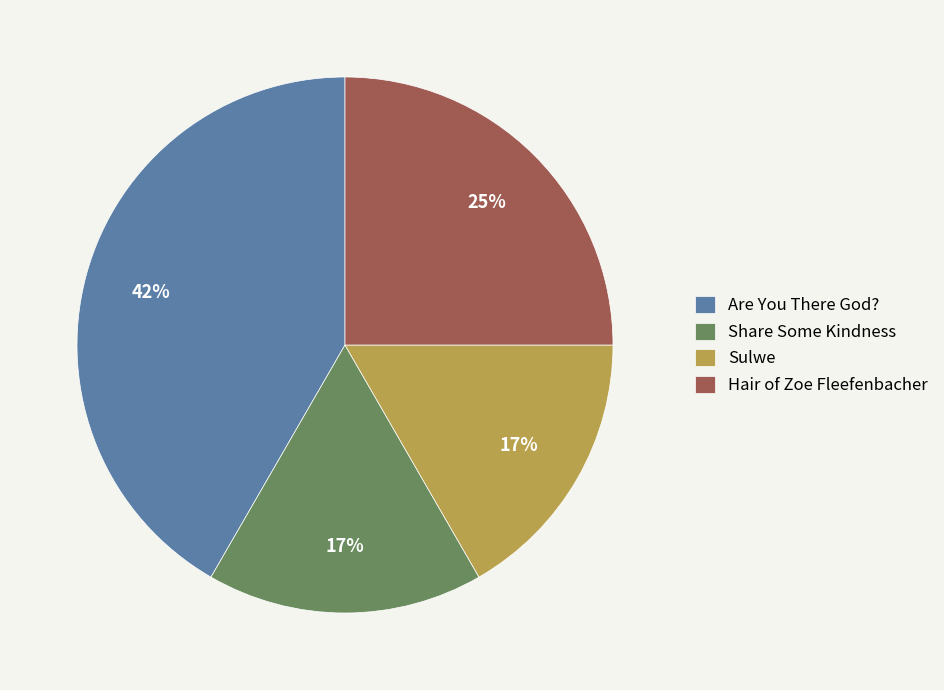

To the nearest percent, what is the difference between the largest and smallest slice percentages?

25%